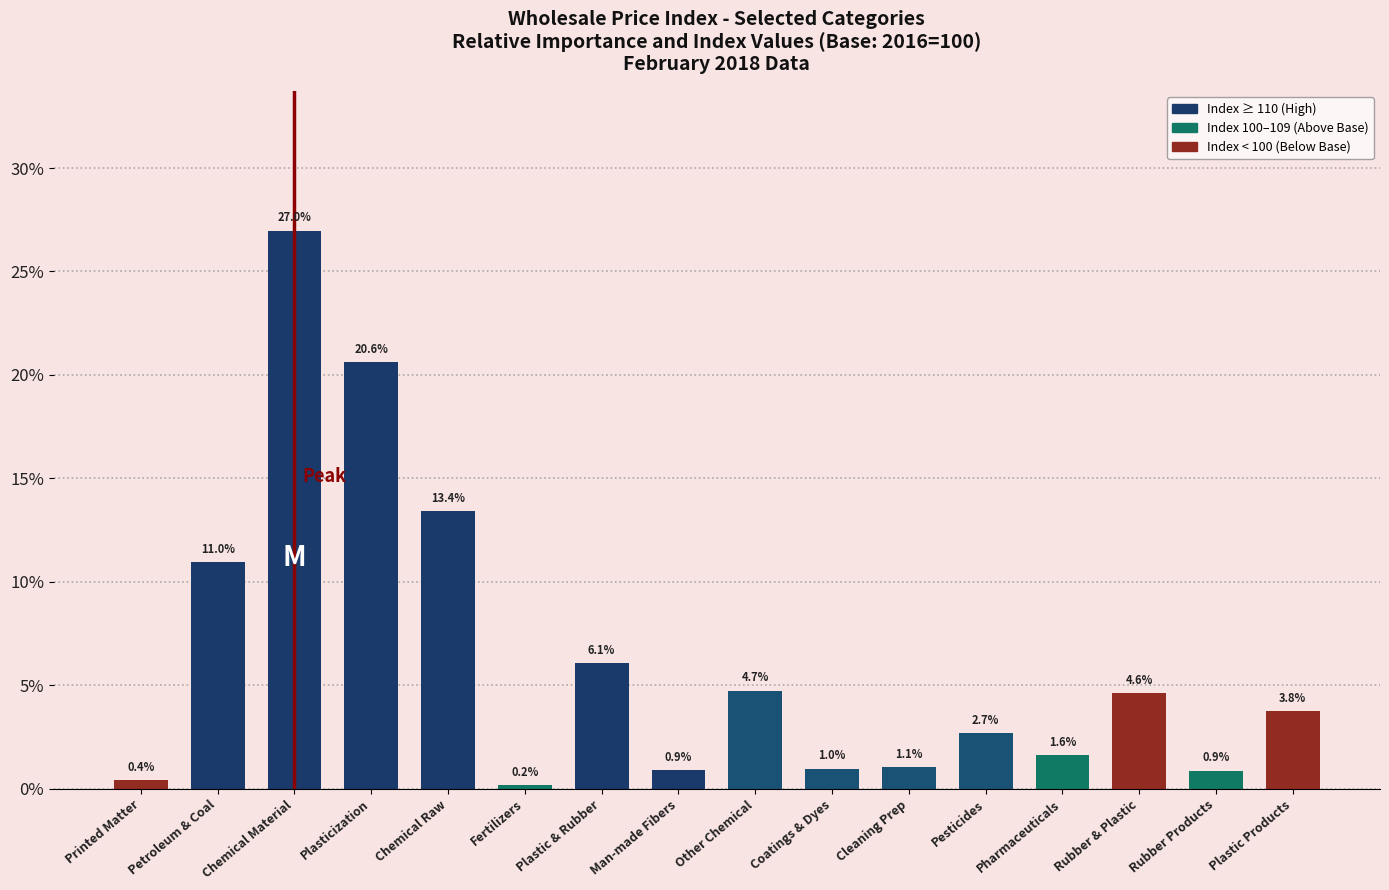

At which label does the data first exceed 3?

Petroleum & Coal